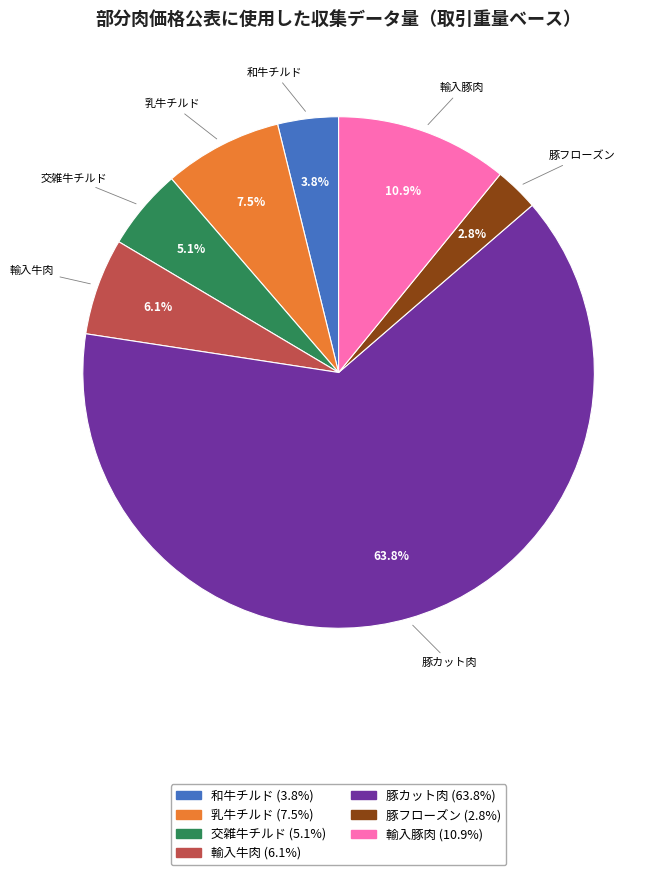

Rank the categories by value from lowest to highest.

豚フローズン, 和牛チルド, 交雑牛チルド, 輸入牛肉, 乳牛チルド, 輸入豚肉, 豚カット肉